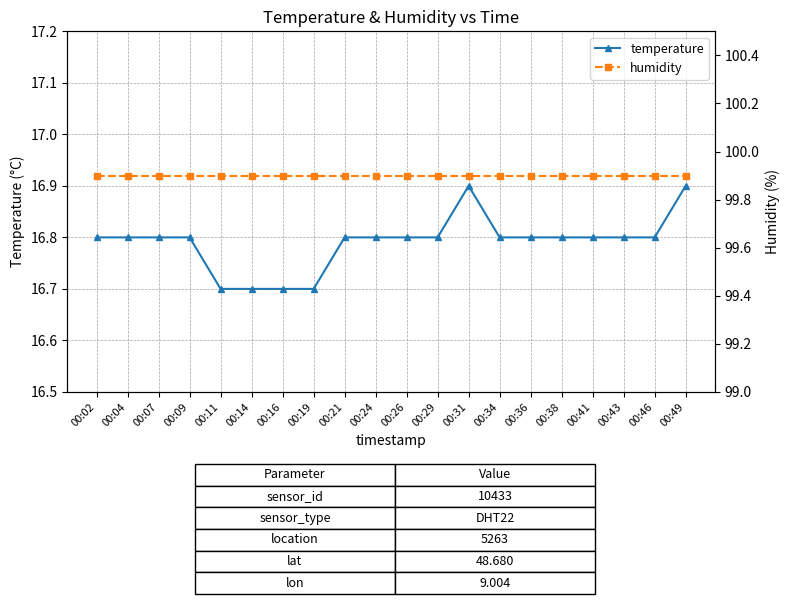

True or false: temperature has a value of 16.8 at 00:04.

True